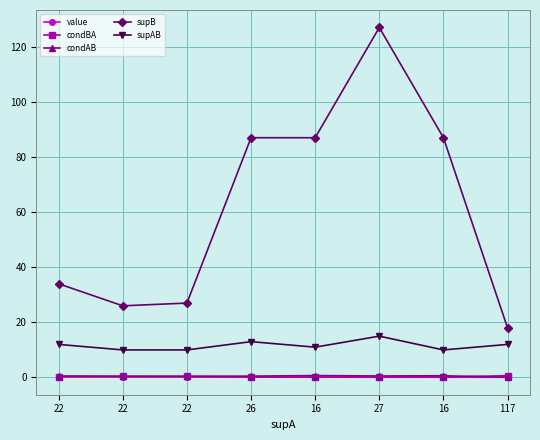

Which series changed the most between 22 and 16?

supB